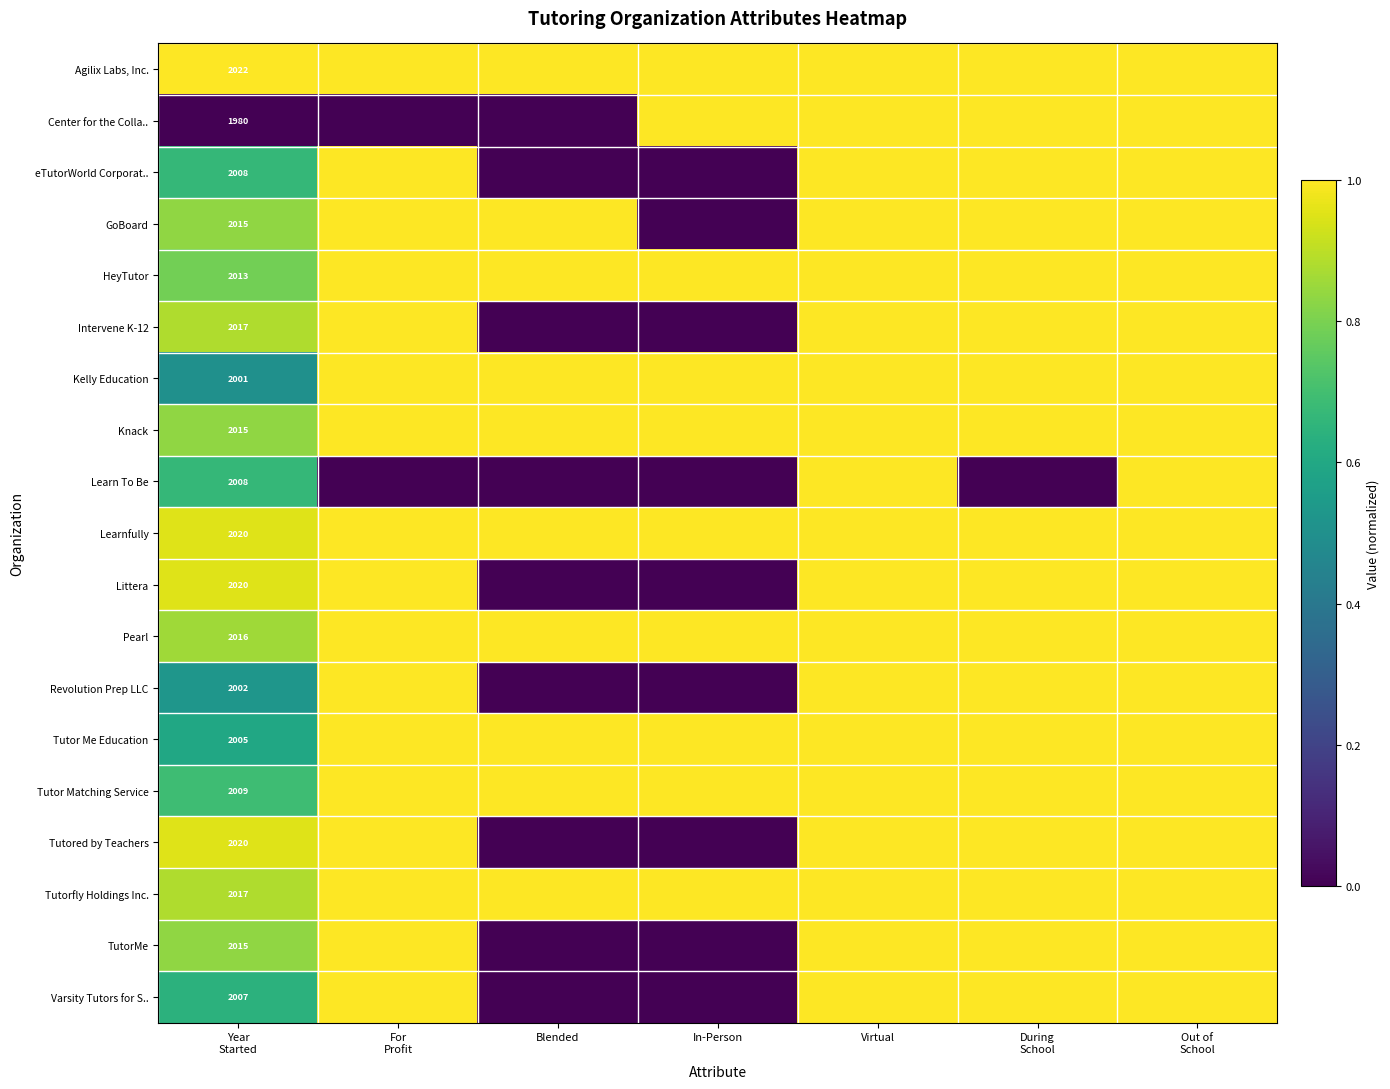

What is the average value of the Center for the Colla.. series?

0.6